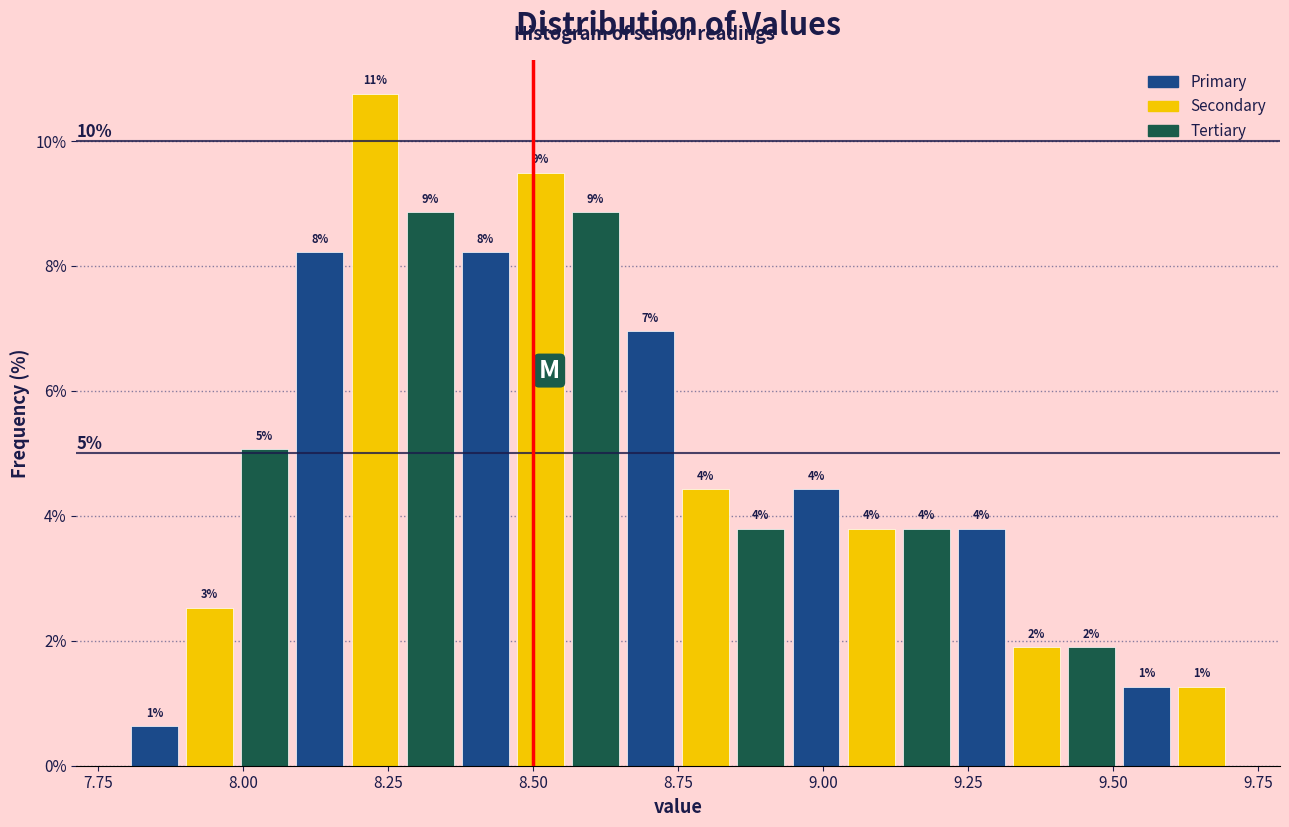

Read against the x-axis, roughly where is the centre of the tallest bar?

8.25